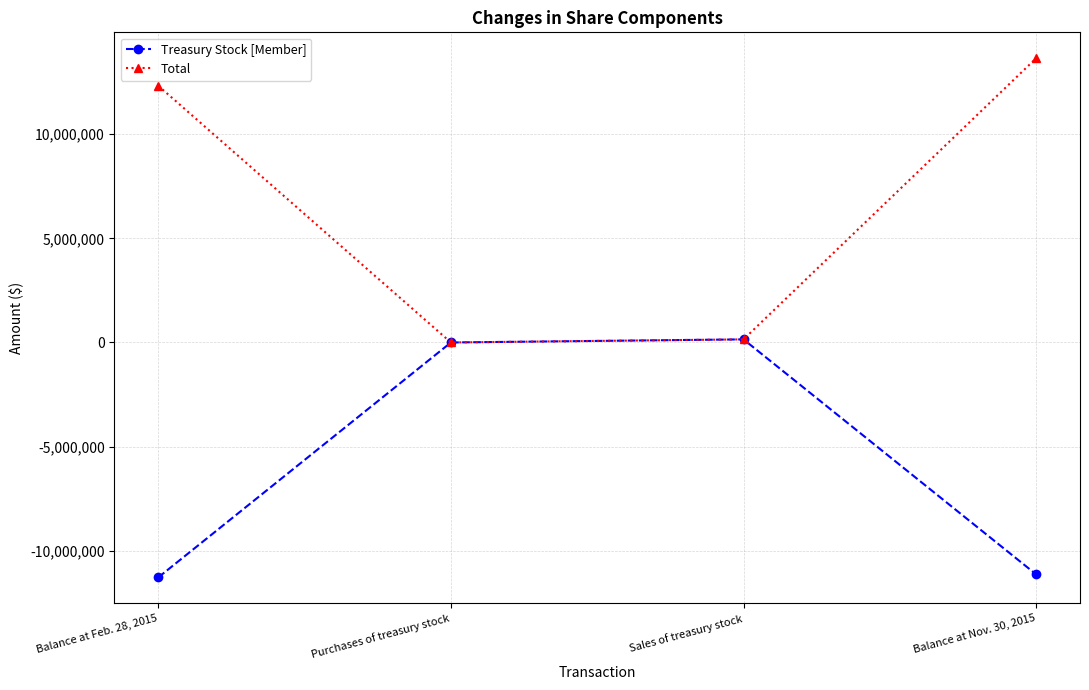

Reading right to left, extract all data points from this chart.

Treasury Stock [Member]: -11139400	147300	-1600	-11285100
Total: 13648800	147300	-1600	12328300